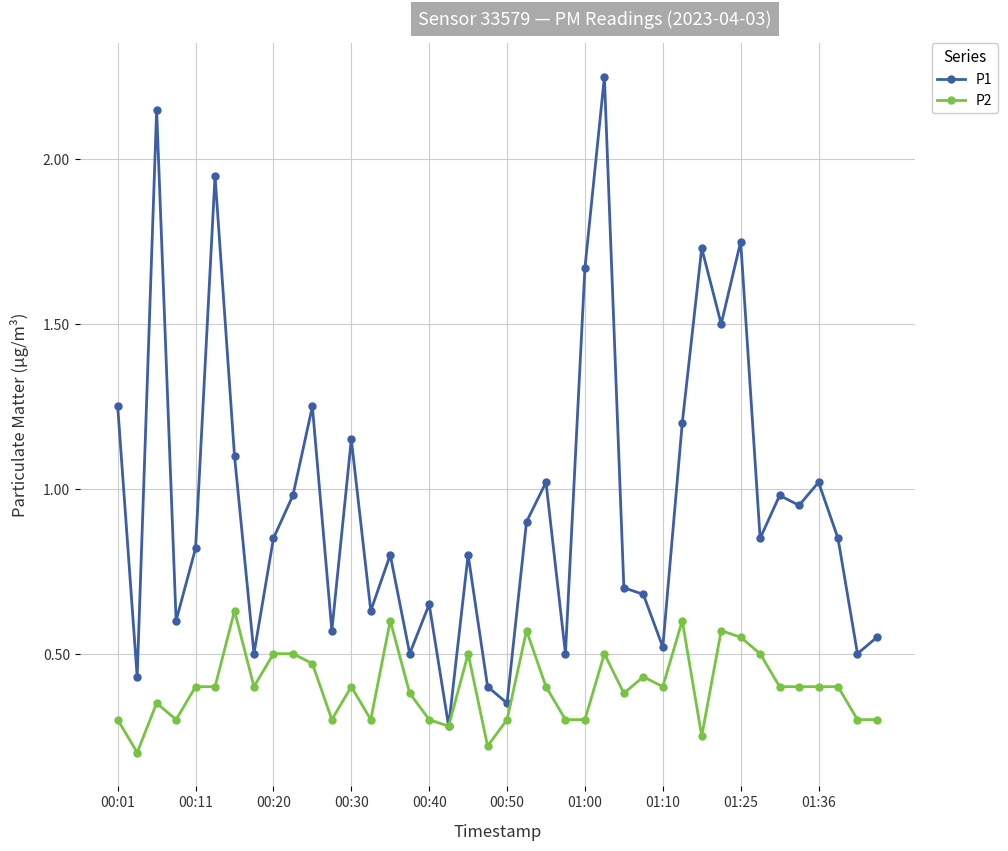

Which series has the widest spread of values?

P1